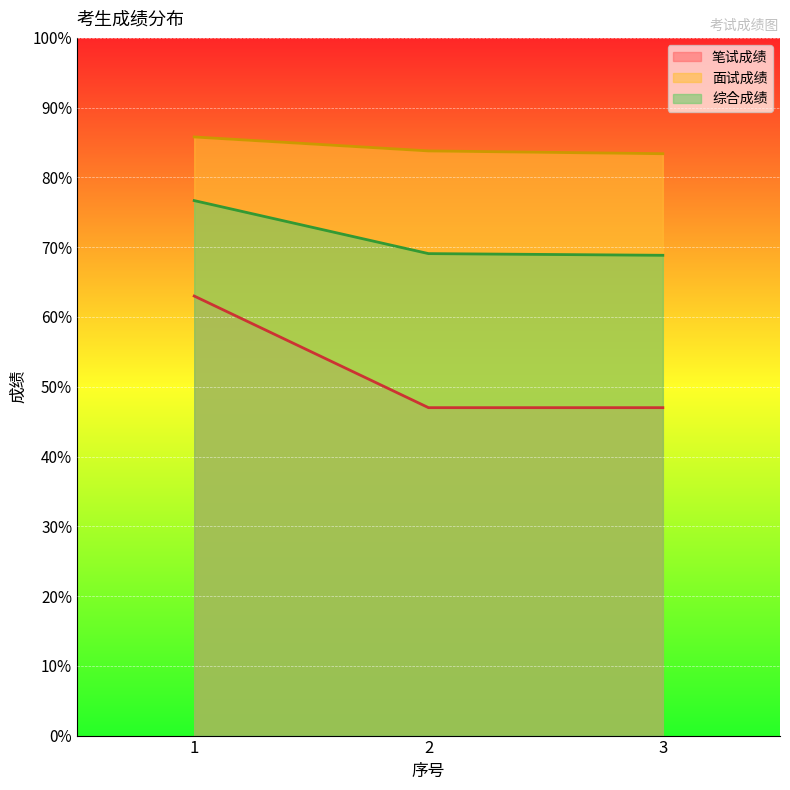

Is the value of 综合成绩 at 3 greater than the value of 面试成绩 at 1?

No